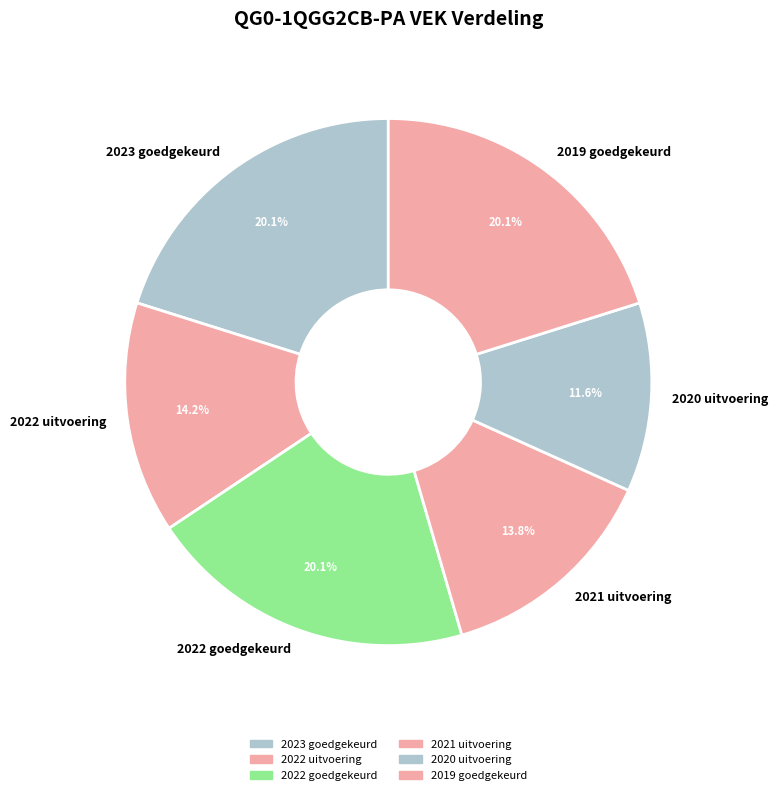

What percentage is the 2023 goedgekeurd slice, to the nearest percent?

20%